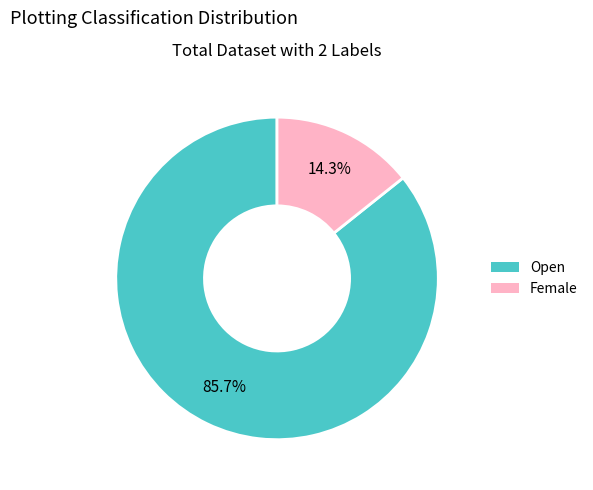

Between Open and Female, which is larger?

Open